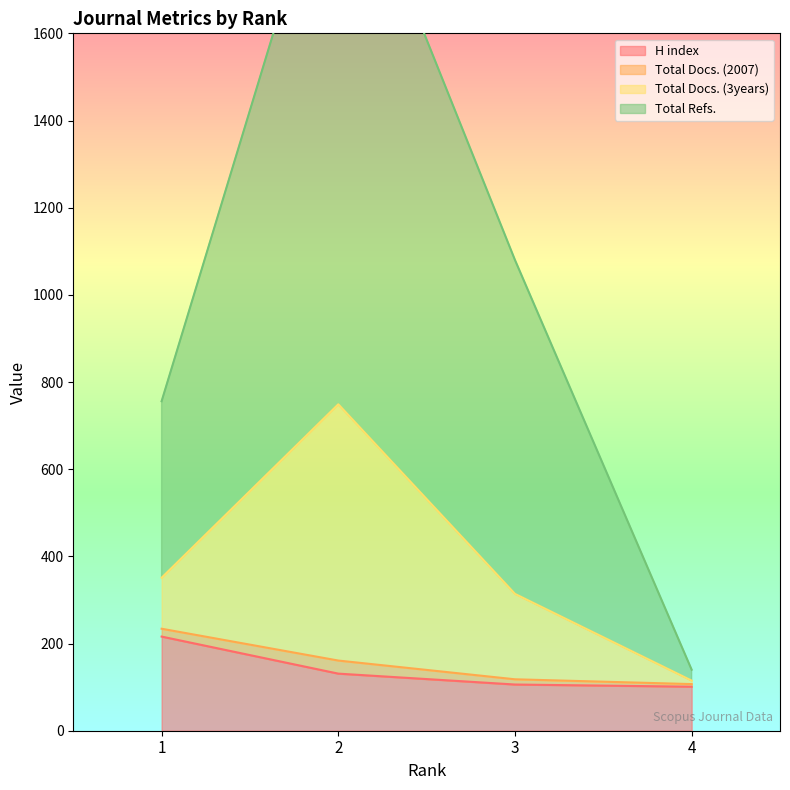

At which category is the sum across all series the highest?

2